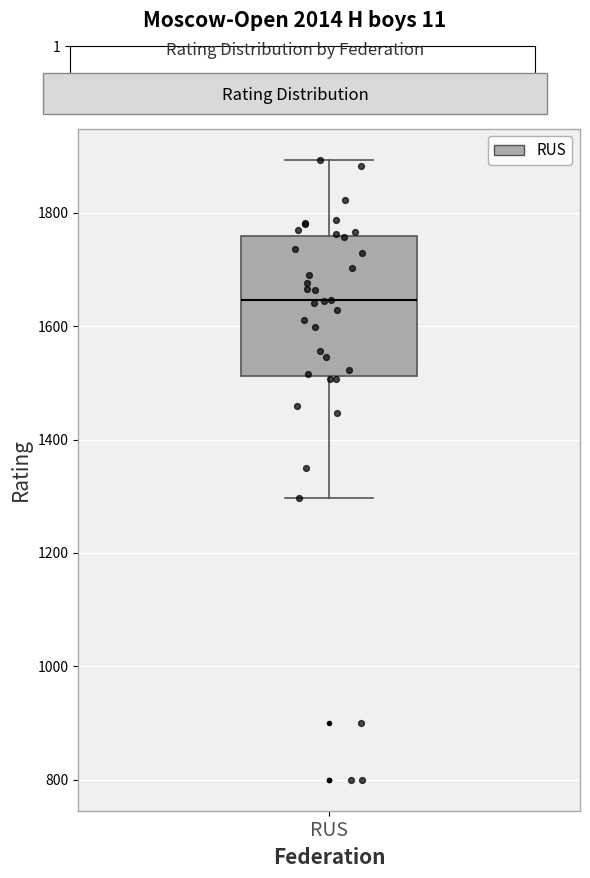

Transcribe this box plot: give where the median line is, the range the box spans, and where the two whiskers end, as read against the y-axis. The values are not printed on the chart, so give them approximately, as read against the axis.

median 1640, box 1520 to 1760, whiskers 1300 to 1900